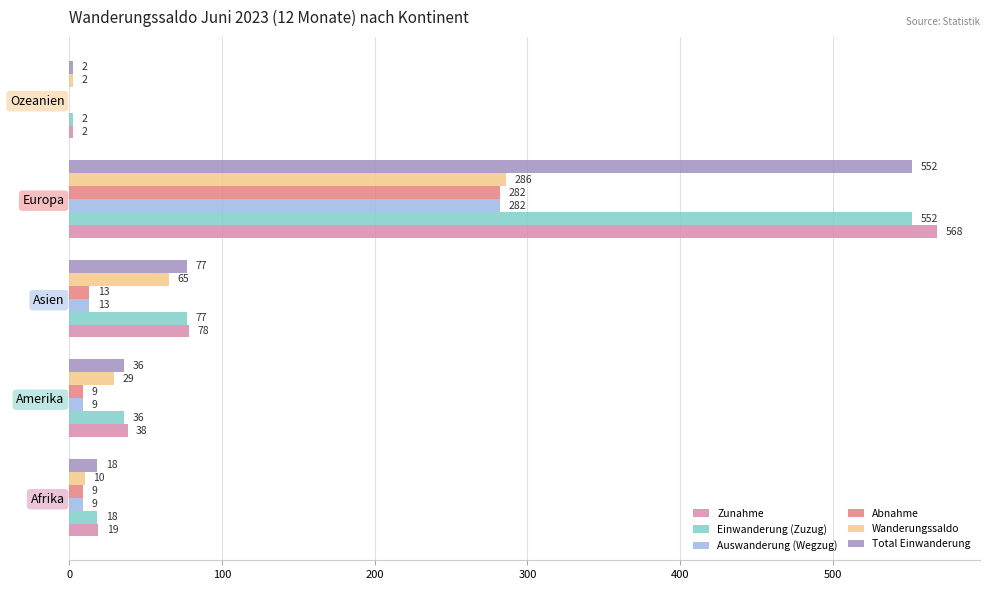

Which series has the largest total across all categories?

Zunahme